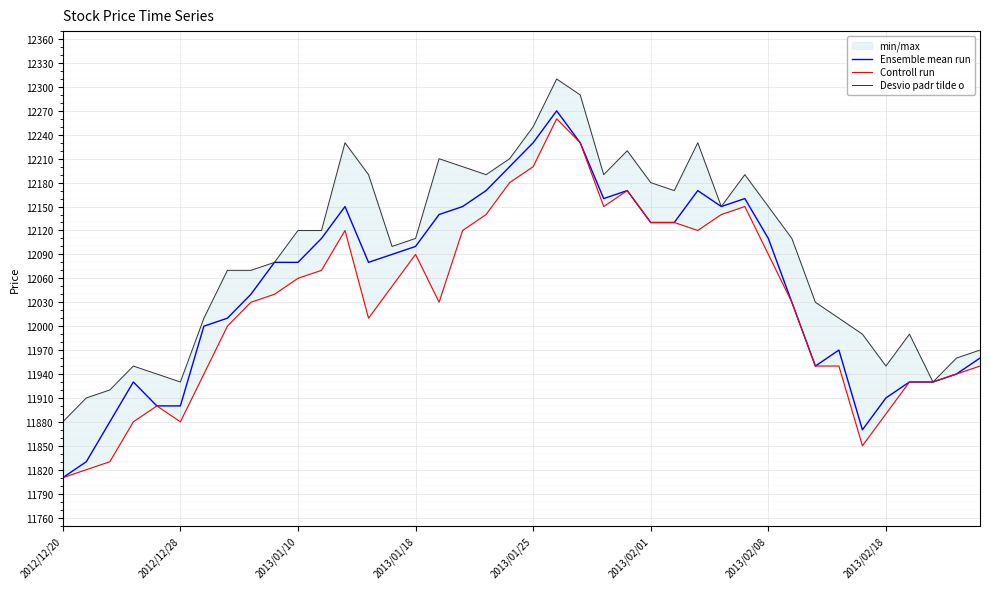

What is the highest value of the Ensemble mean run series?

12270